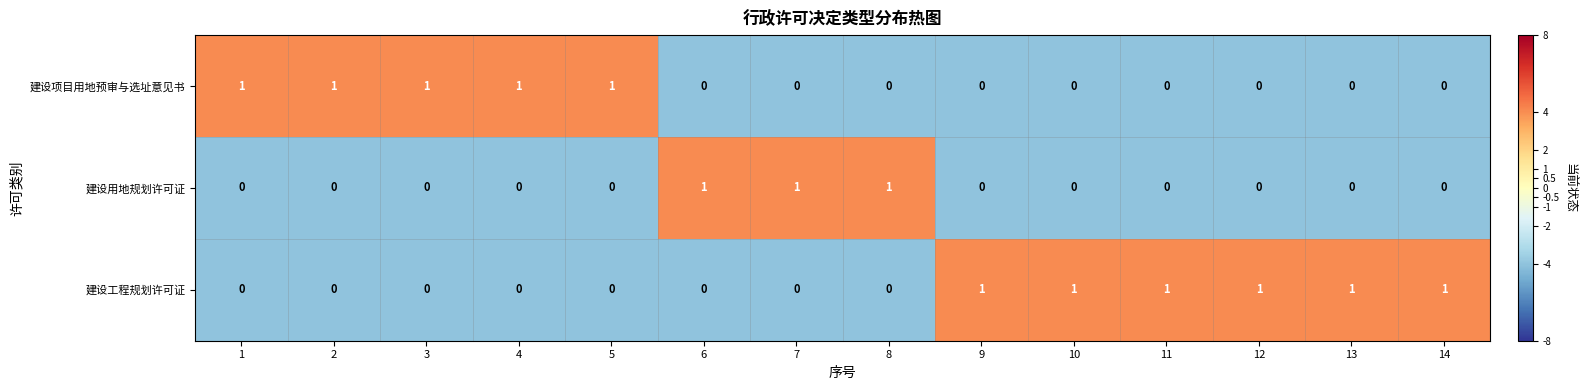

How many values in 建设项目用地预审与选址意见书 are above zero?

5